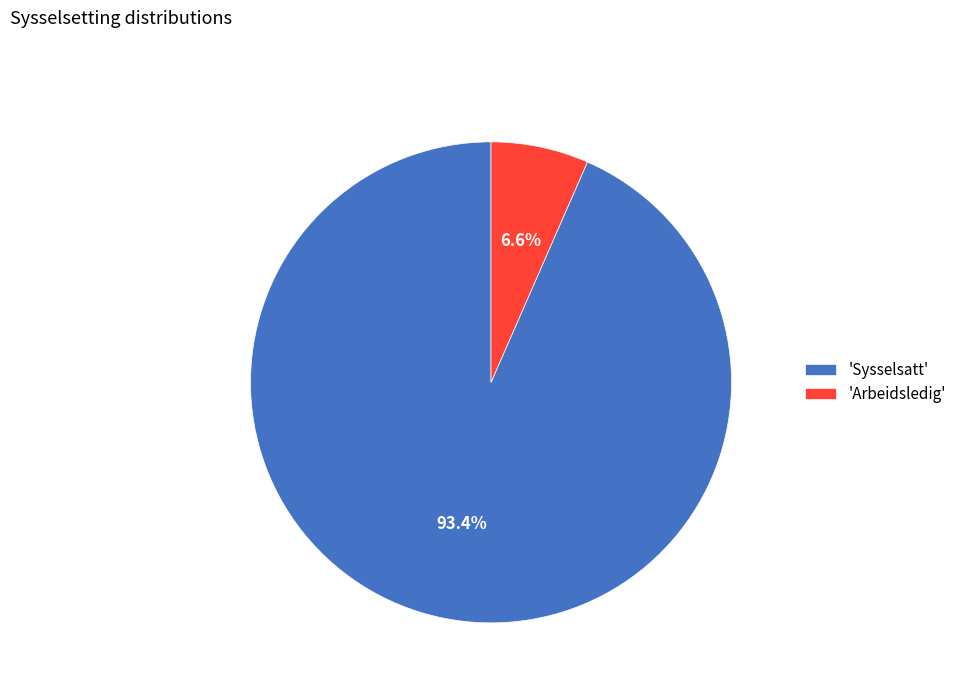

Between 'Sysselsatt' and 'Arbeidsledig', which is larger?

'Sysselsatt'